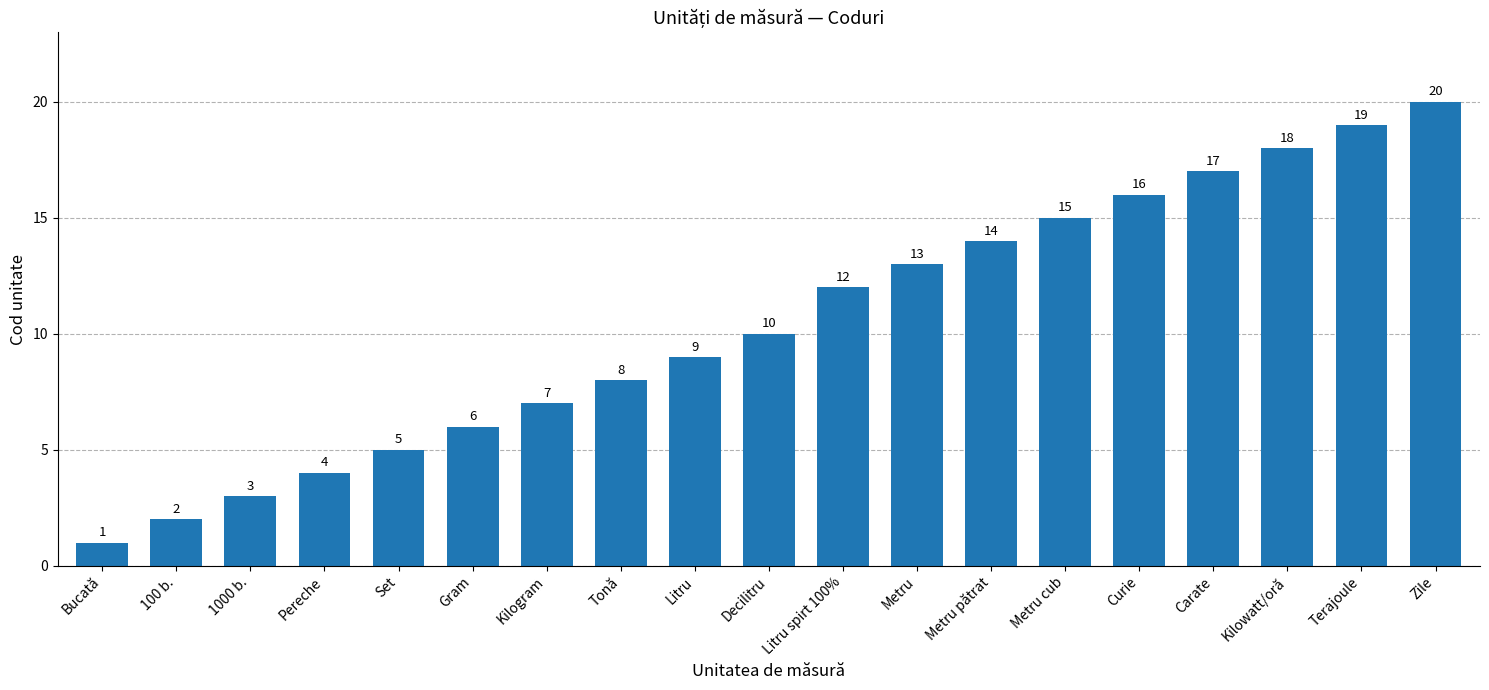

How many distinct data groups are displayed?

1